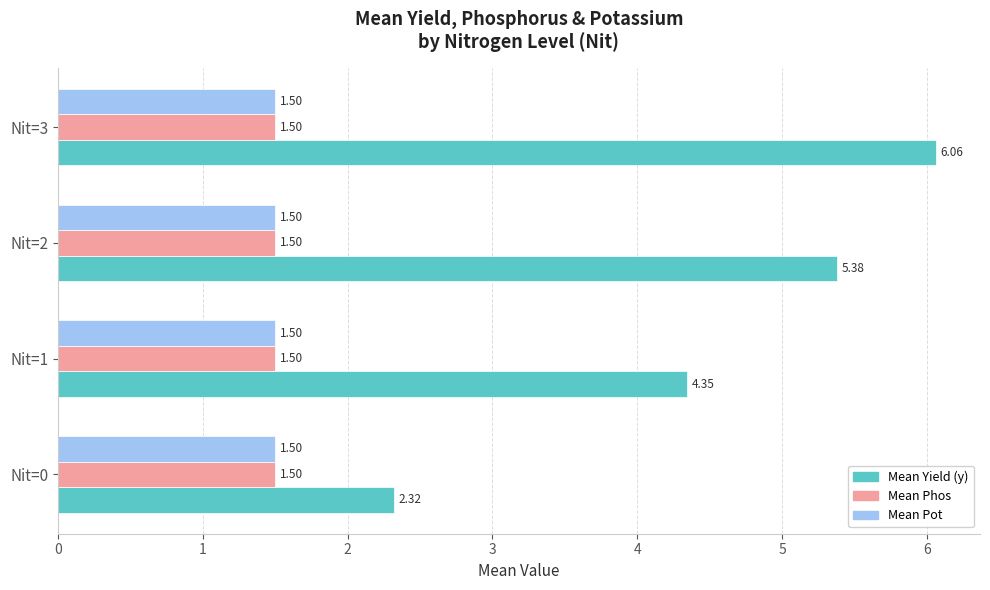

Which series changed the most between Nit=2 and Nit=3?

Mean Yield (y)